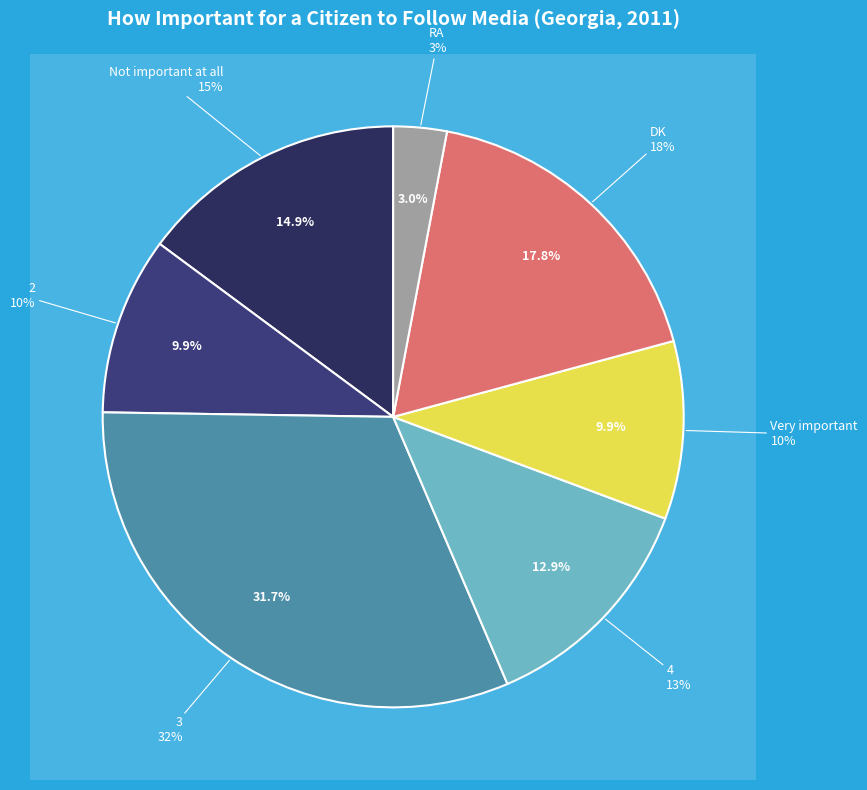

Is it true that 3 is 32% of the pie?

True